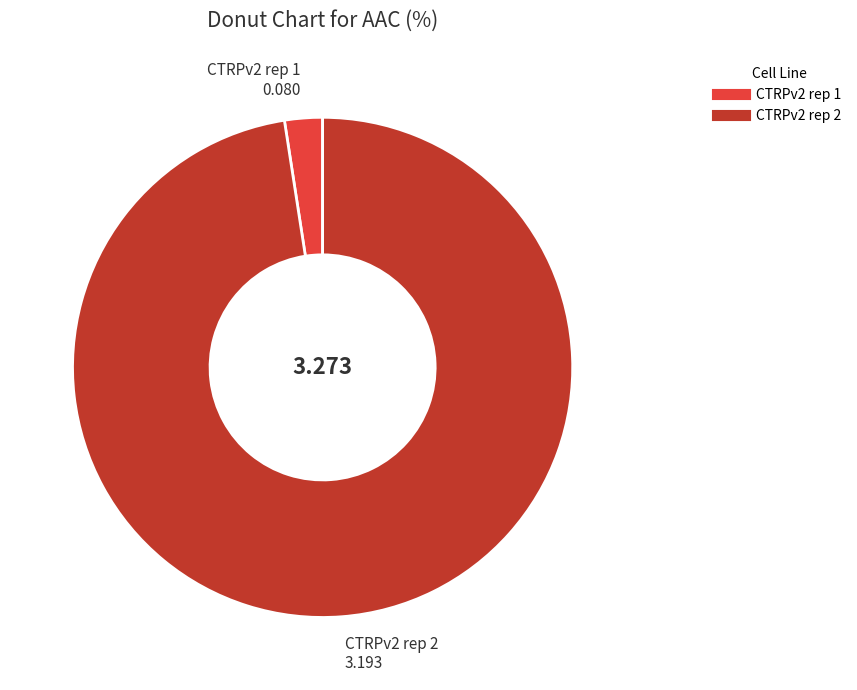

What is the majority slice?

CTRPv2 rep 2